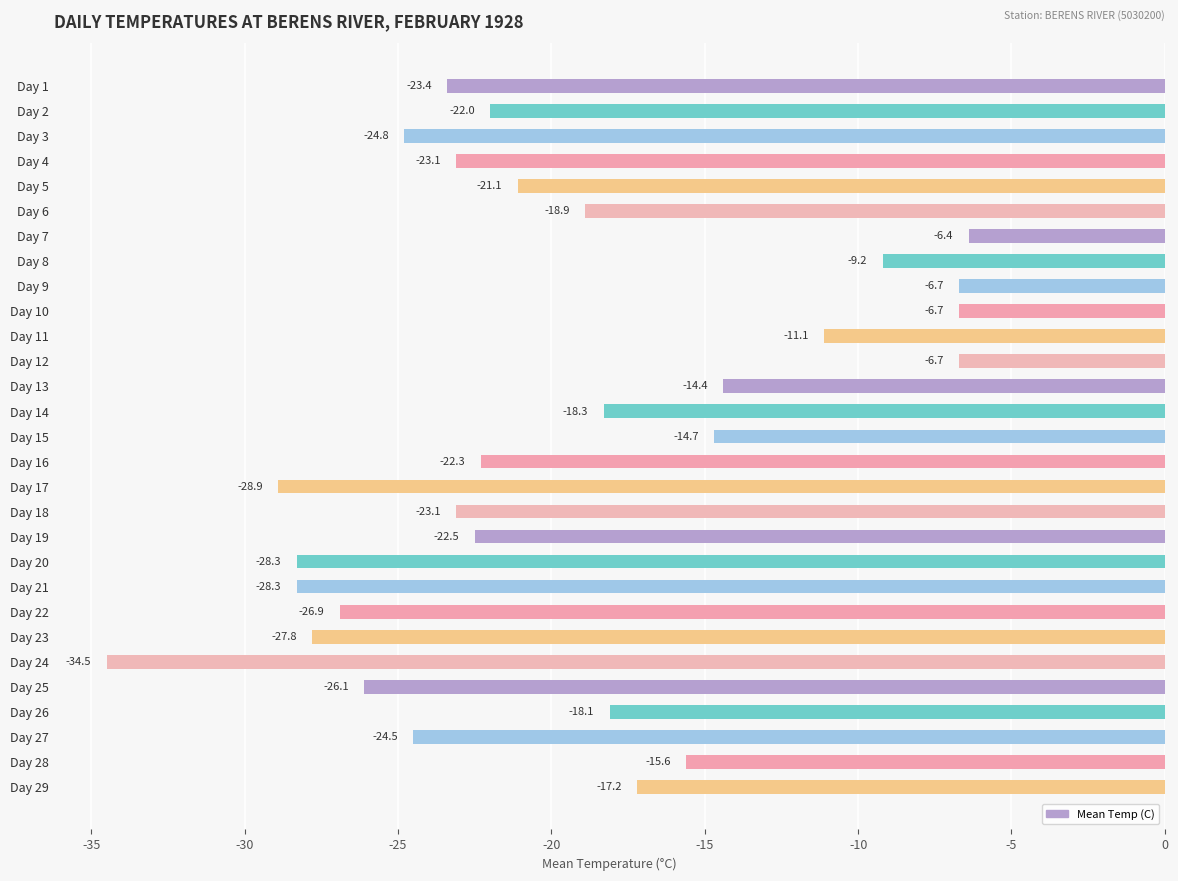

What is the difference between the maximum and minimum values?

28.1